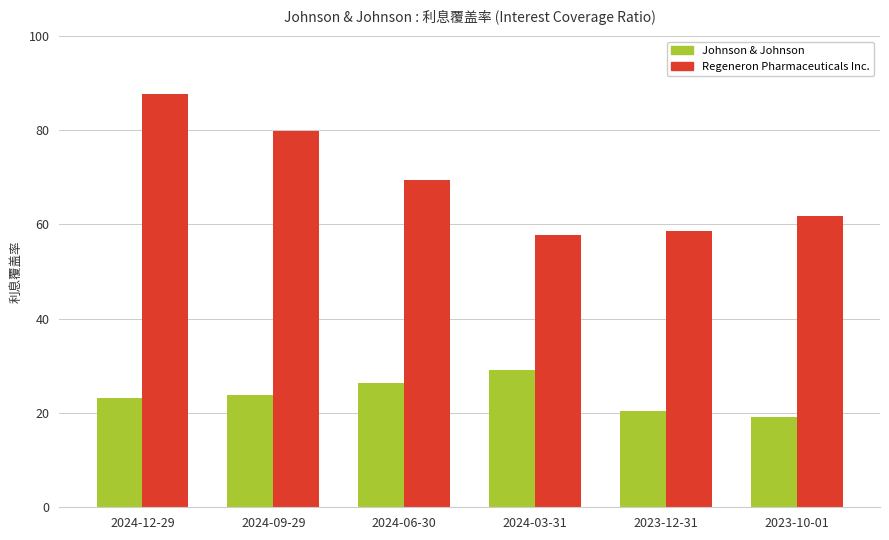

True or false: Johnson & Johnson has a value of 19.1 at 2023-10-01.

True